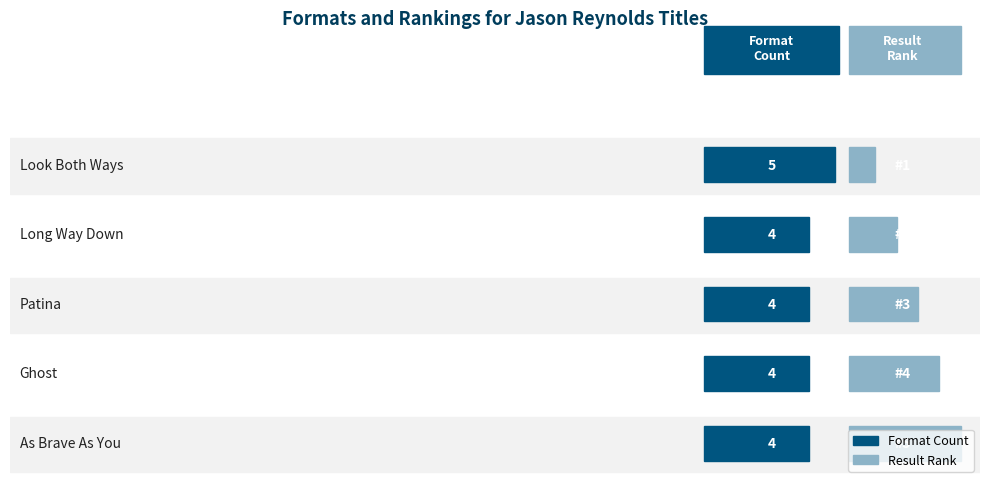

At how many categories does at least one series exceed 4?

2